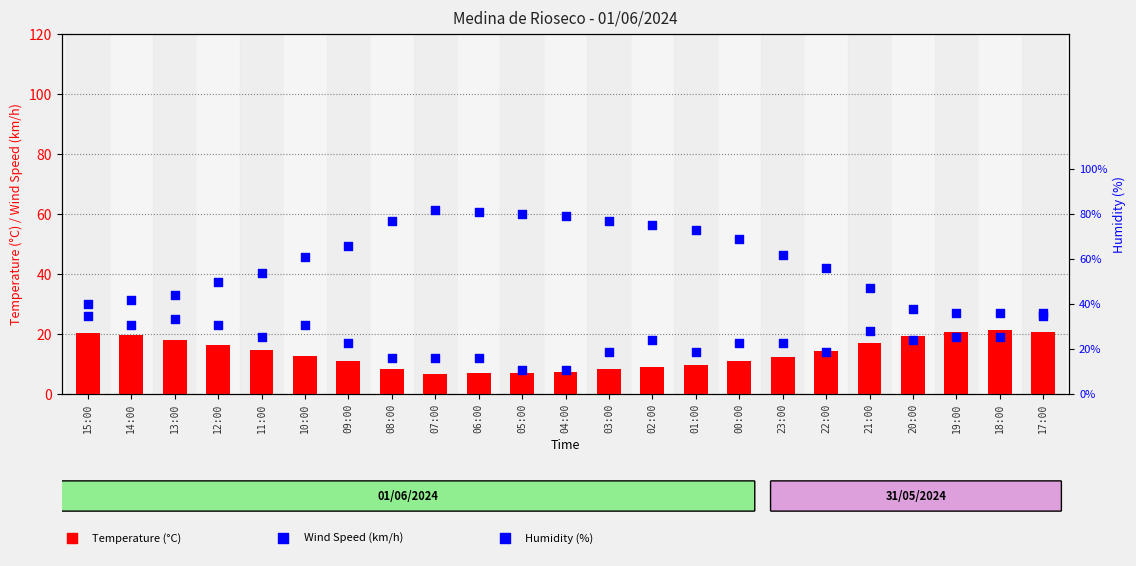

Which series has the widest spread of Y values?

Humidity (%)